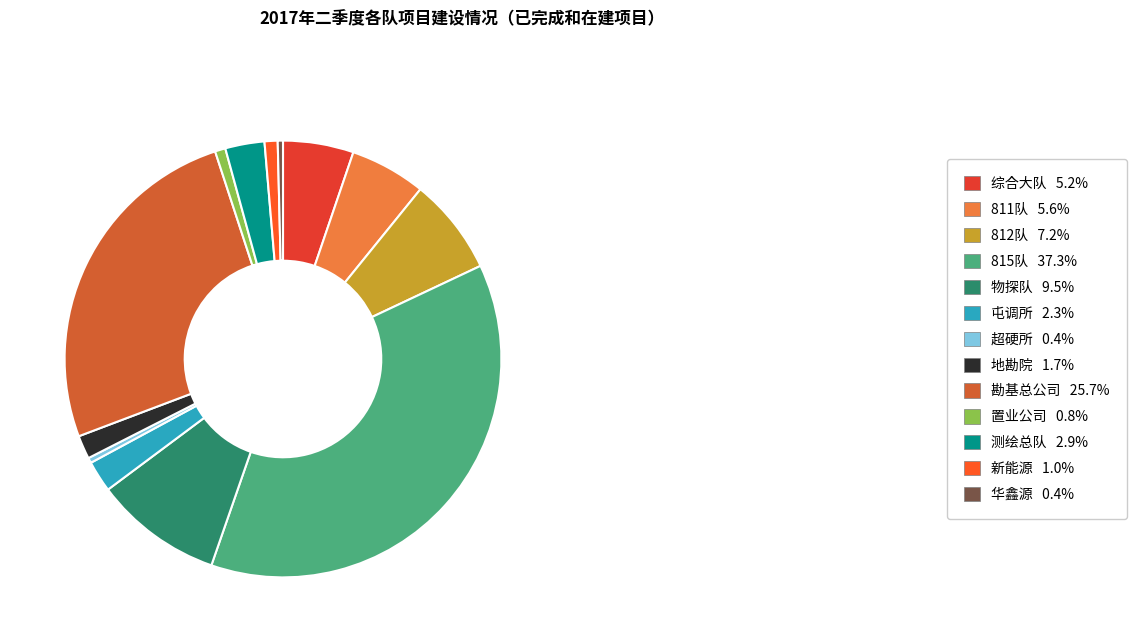

How many slices are in this pie chart?

13